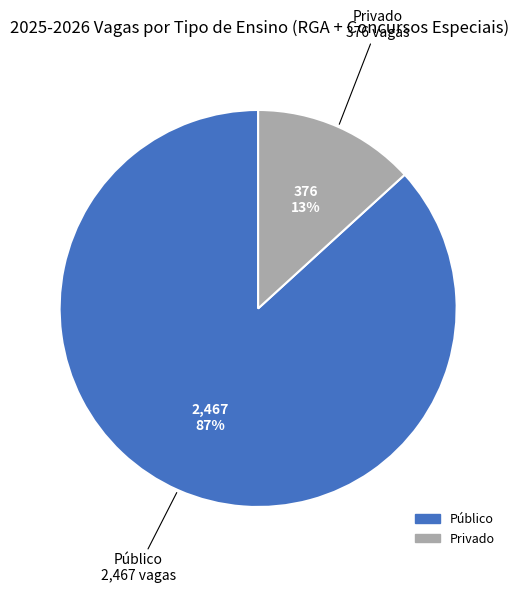

Between Público and Privado, which is larger?

Público